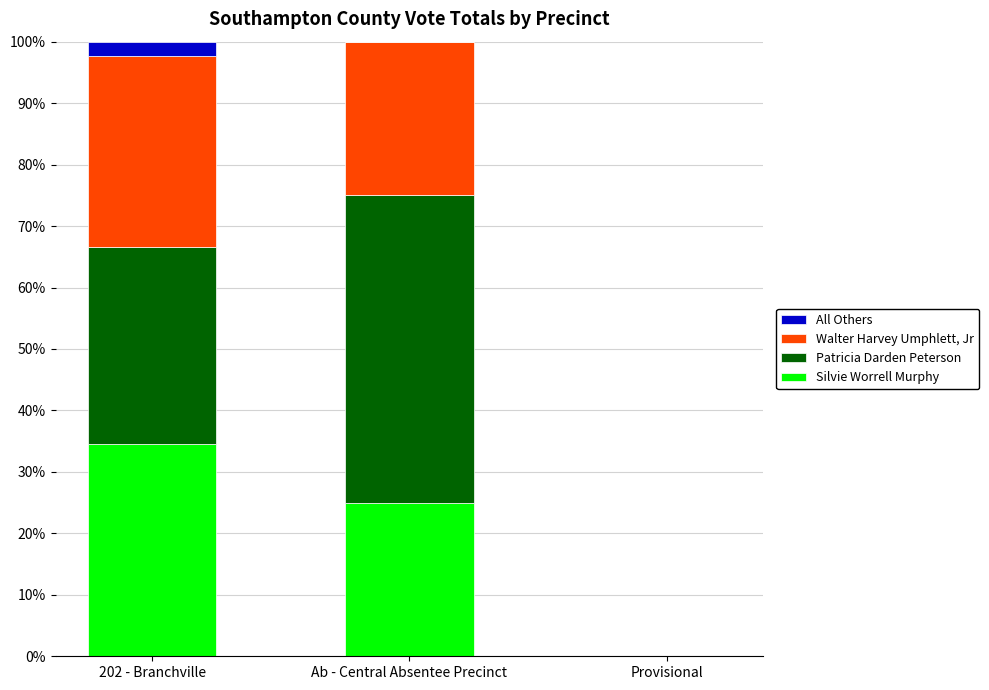

What value does the Silvie Worrell Murphy series have at Ab - Central Absentee Precinct?

25.0